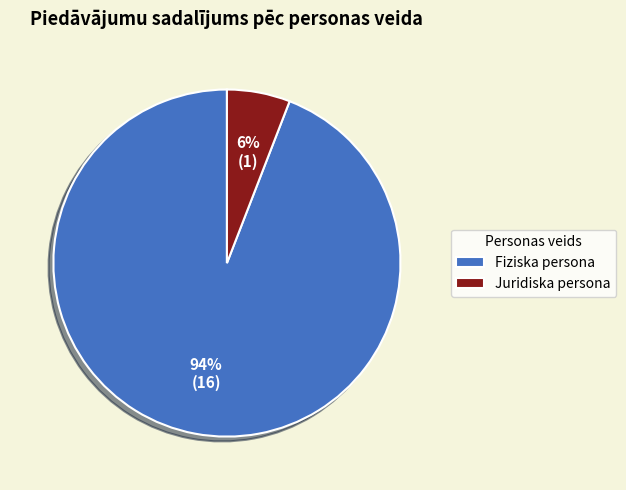

What is the largest slice in the pie chart?

Fiziska persona